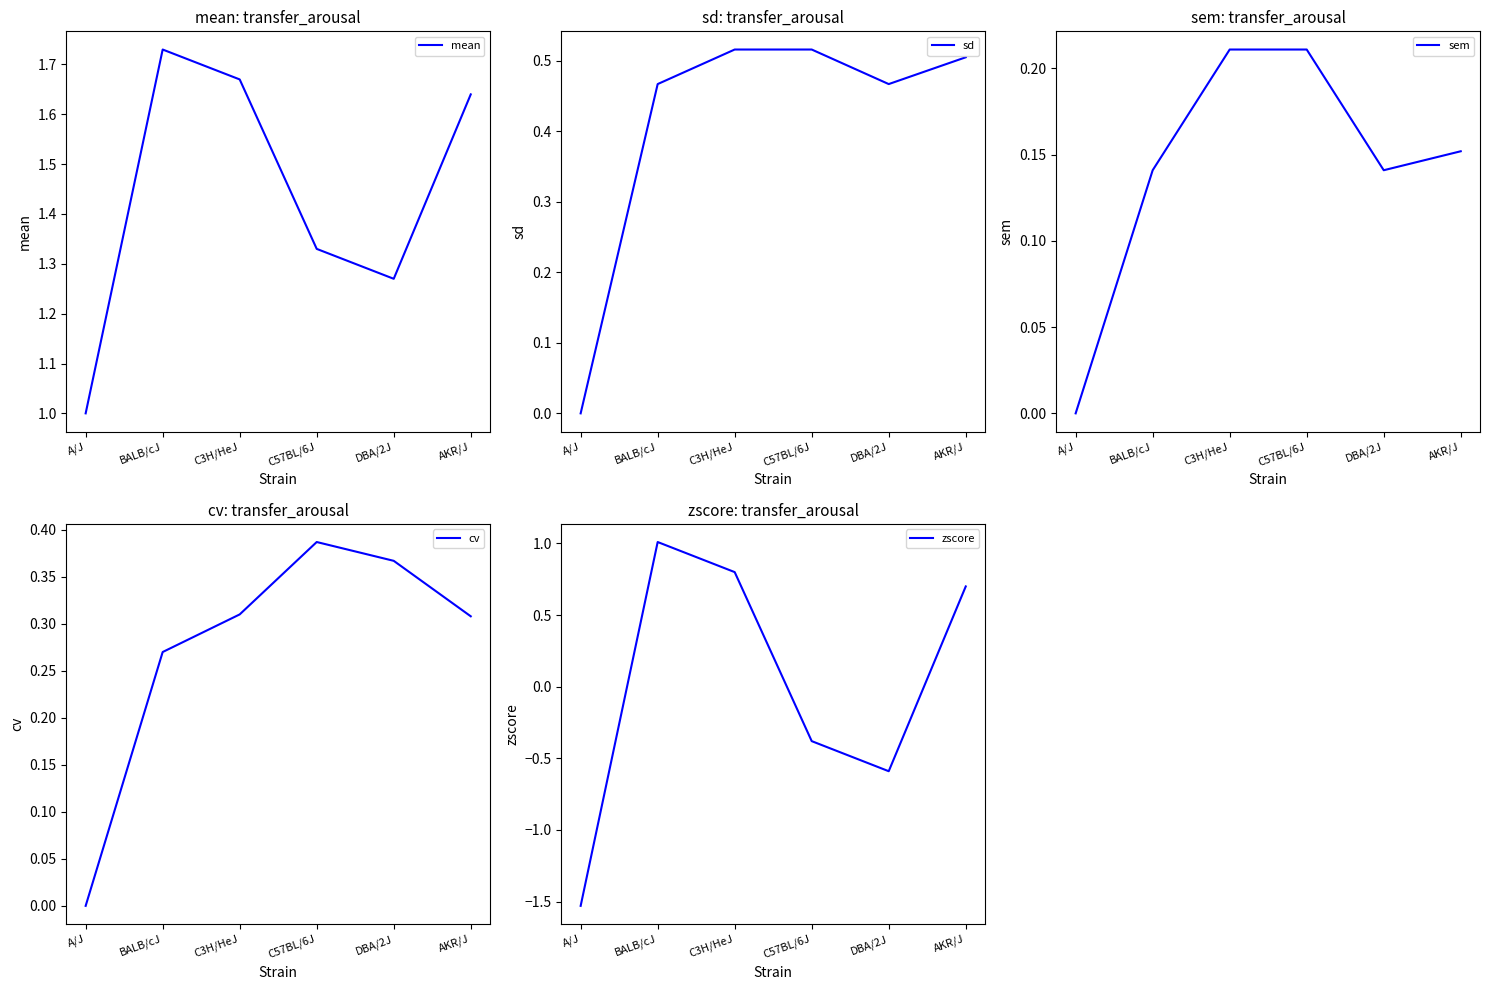

What is the label of the 3rd point from the left?

C3H/HeJ